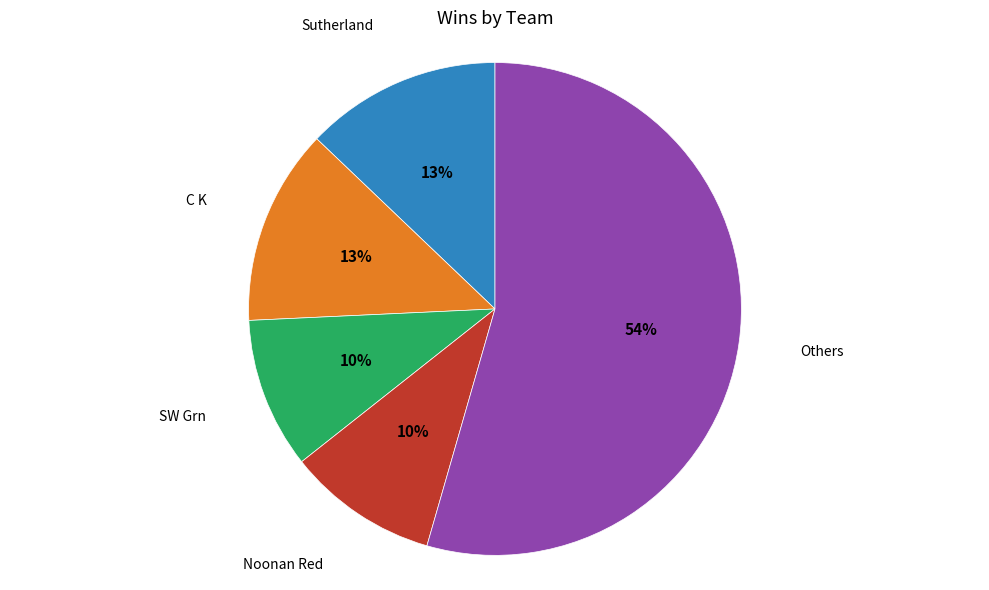

Count the number of slices in the pie.

5